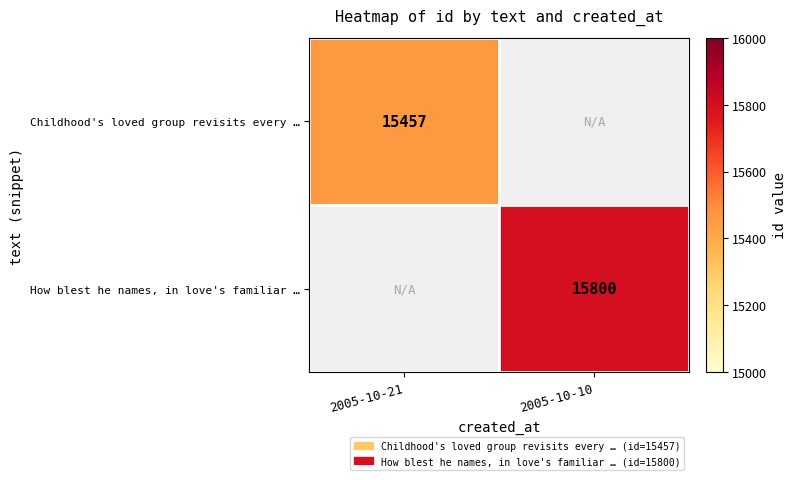

Is the value of Childhood's loved group revisits every … at 2005-10-21 greater than the value of How blest he names, in love's familiar … at 2005-10-10?

No